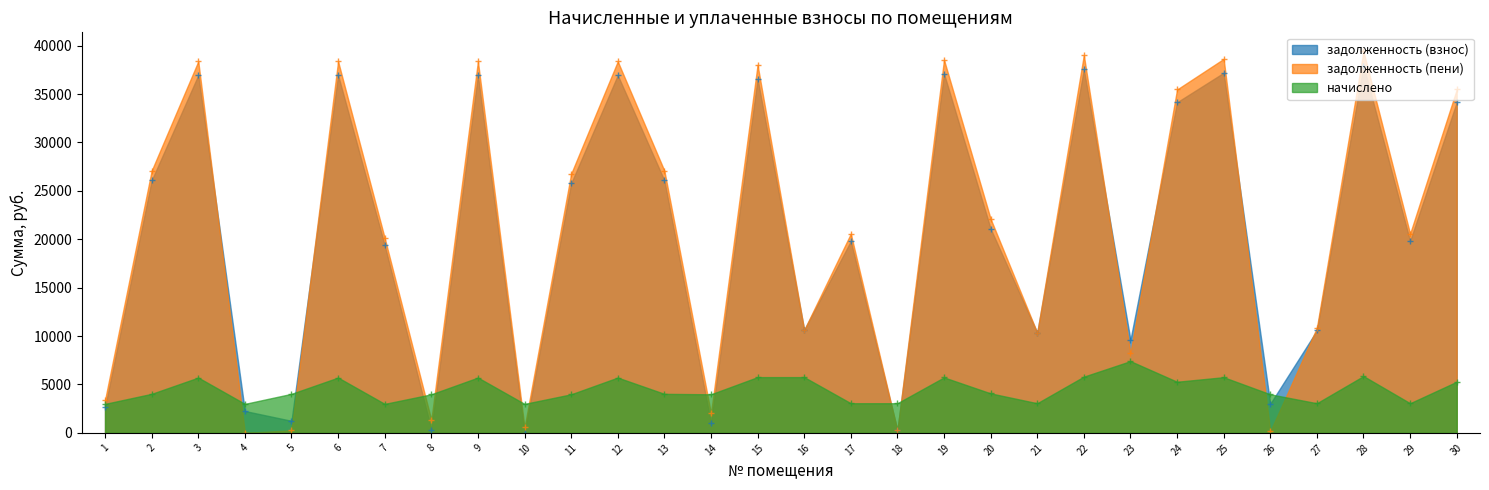

Is it true that задолженность (пени) equals 38370.5 at 9?

True